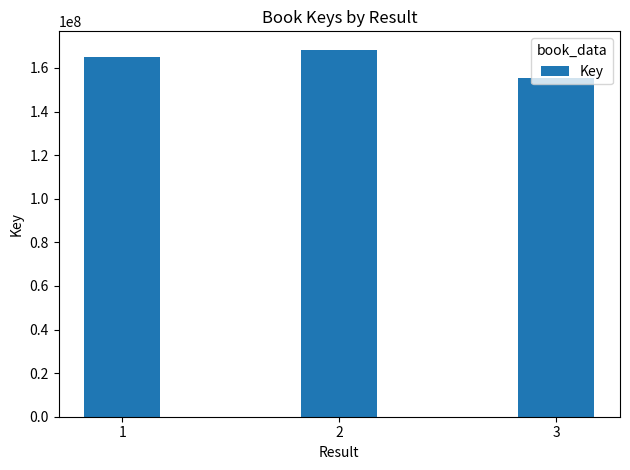

Read the value at 2, to the nearest 100.

168401900